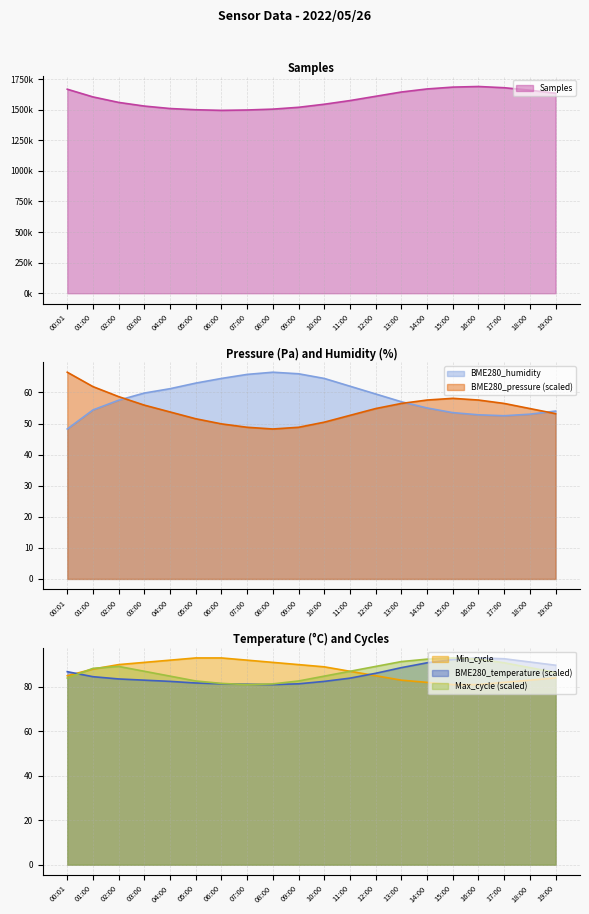

What is the sum of all Max_cycle values?

1738.6